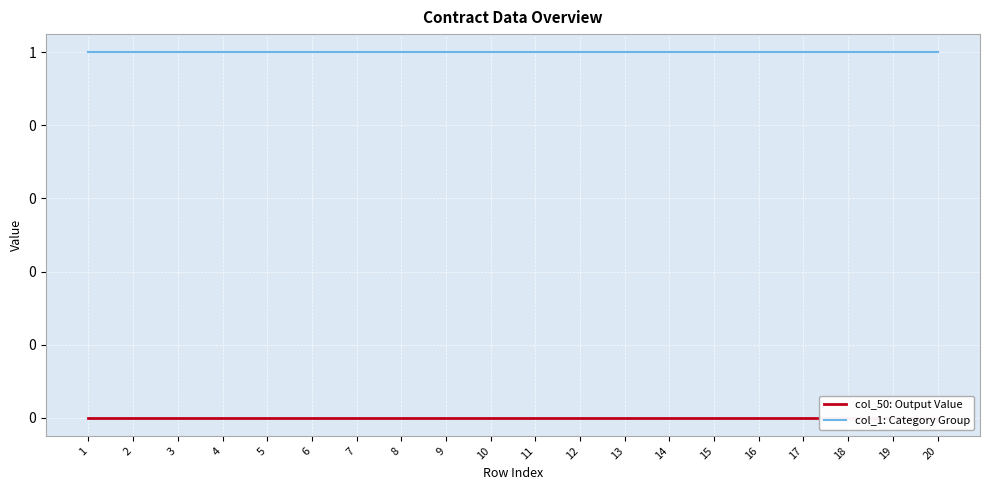

How many categories are shown in the chart?

20